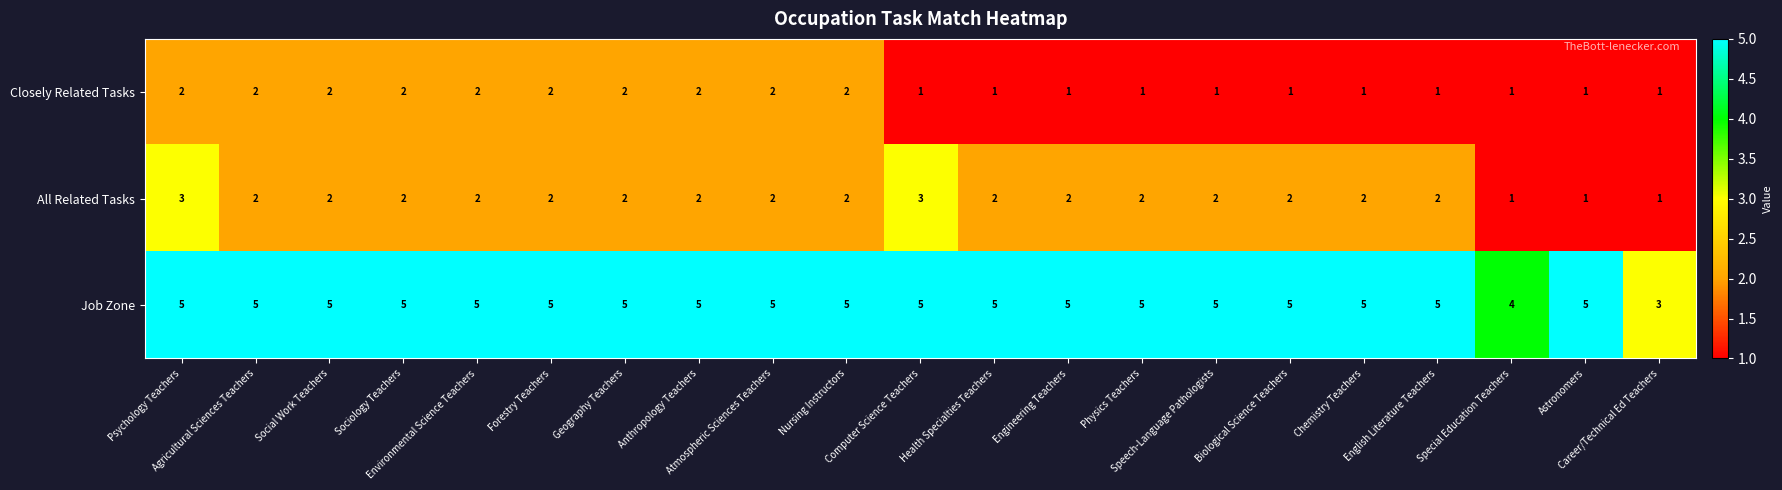

What is the greatest value displayed?

5